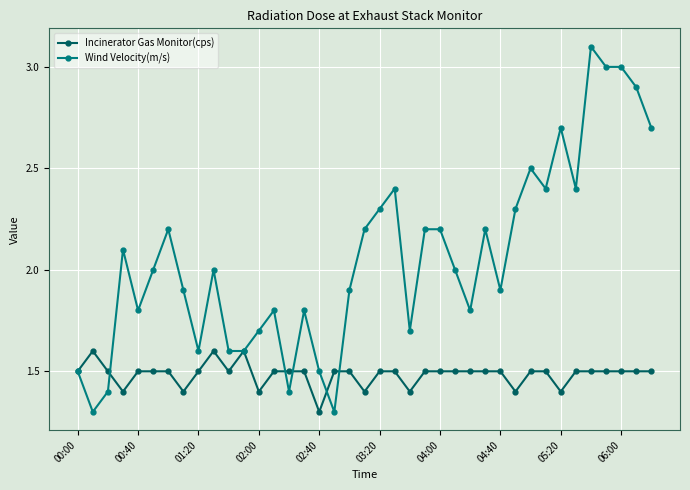

Which series has the largest total across all categories?

Wind Velocity(m/s)